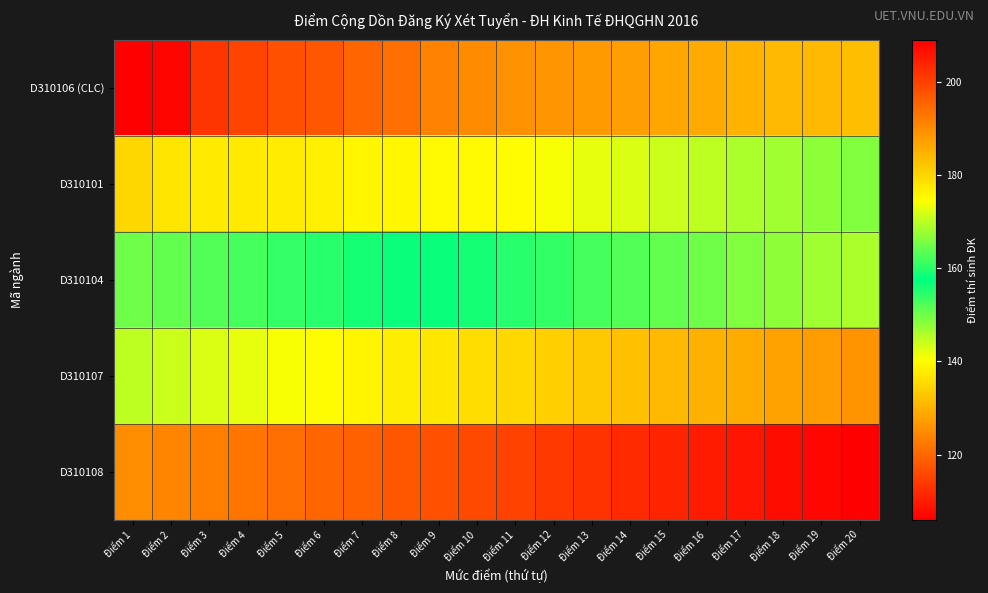

At which category does the chart reach its minimum across all series?

Điểm 20